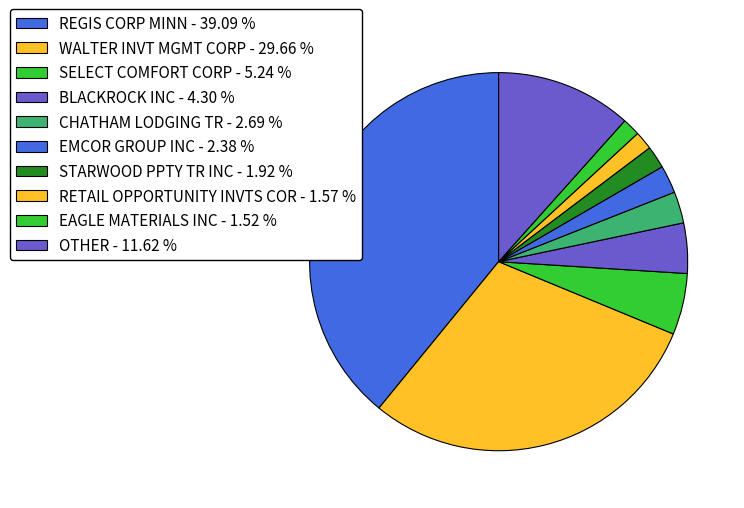

What is the smallest slice in the pie chart?

EAGLE MATERIALS INC